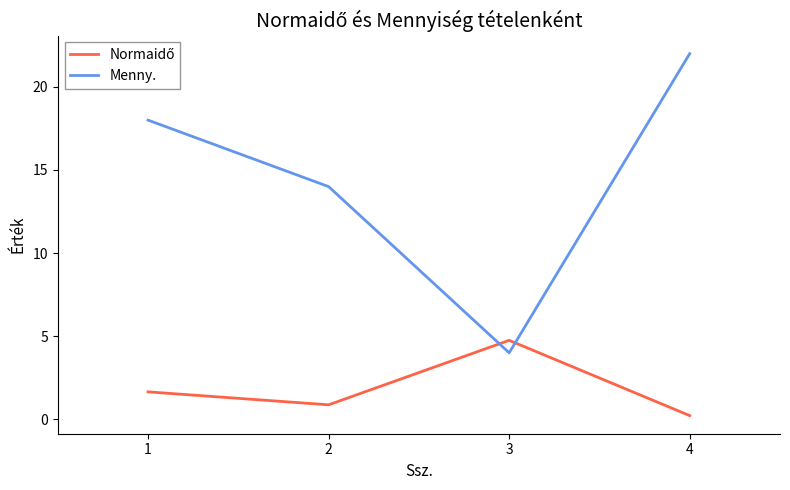

List the labels in order of Menny. value, largest first.

4, 1, 2, 3